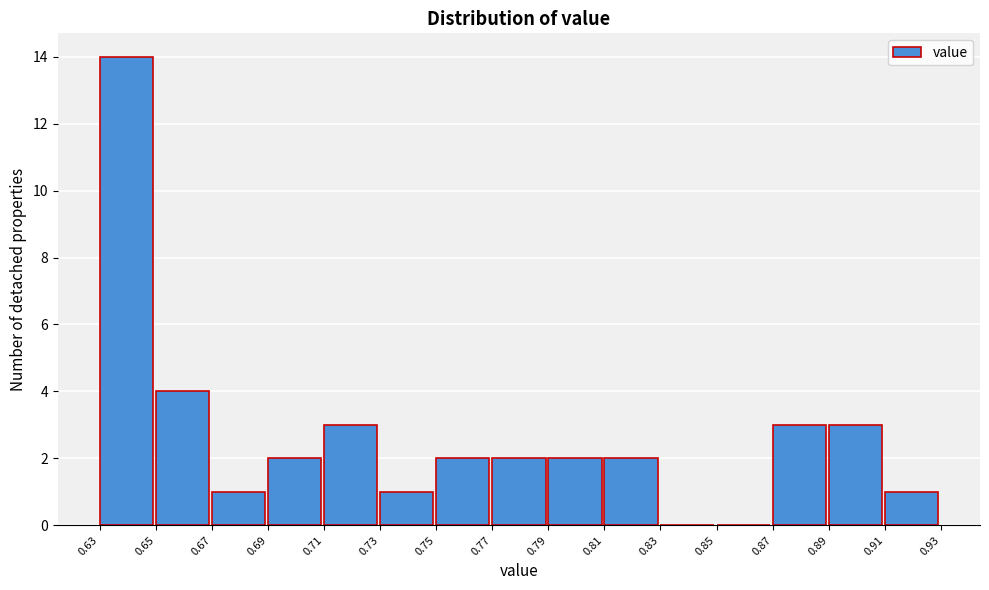

Reading left to right, extract all data points from this chart.

0.63=14	0.65=4	0.67=1	0.69=2	0.71=3	0.73=1	0.75=2	0.77=2	0.79=2	0.81=2	0.83=0	0.85=0	0.87=3	0.89=3	0.91=1